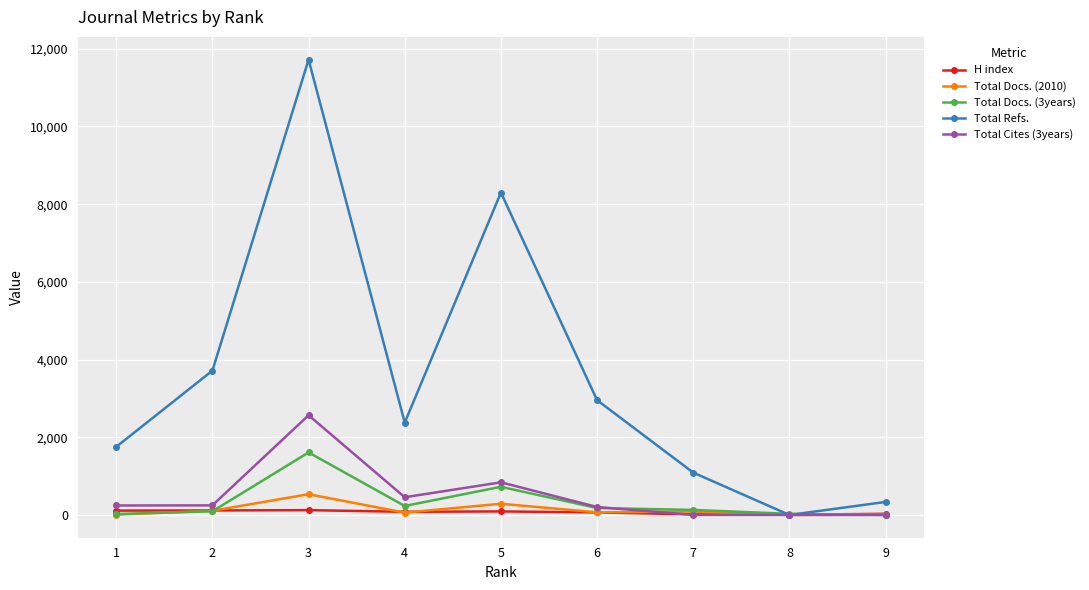

How many series are shown in this chart?

5